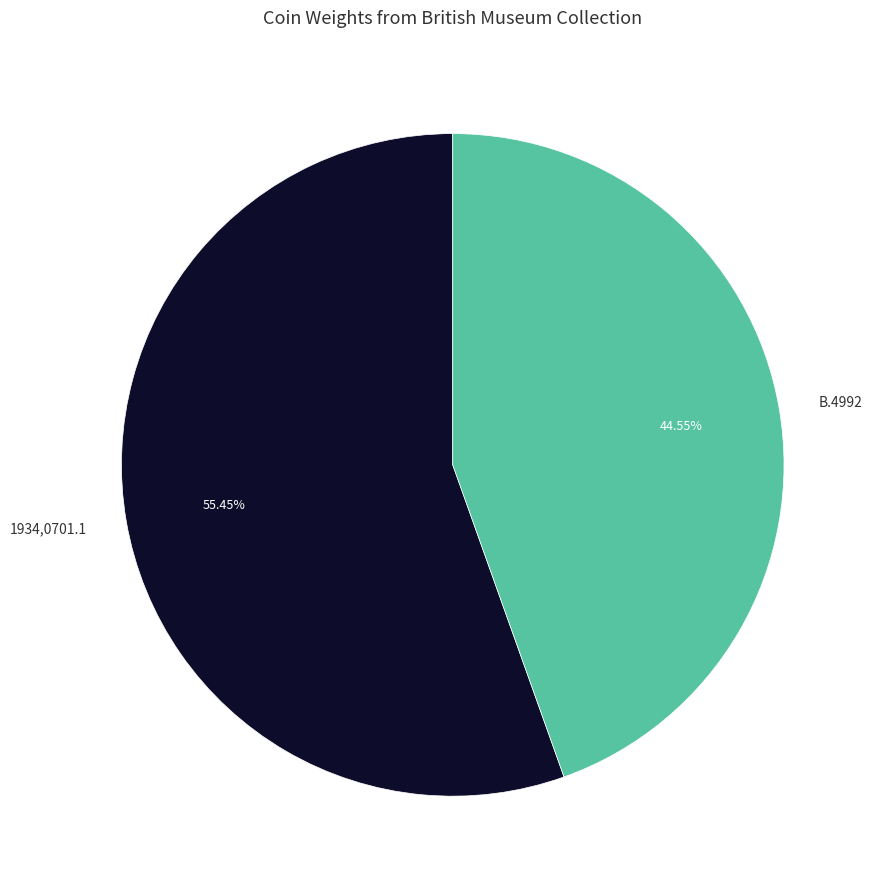

How many slices are in this pie chart?

2